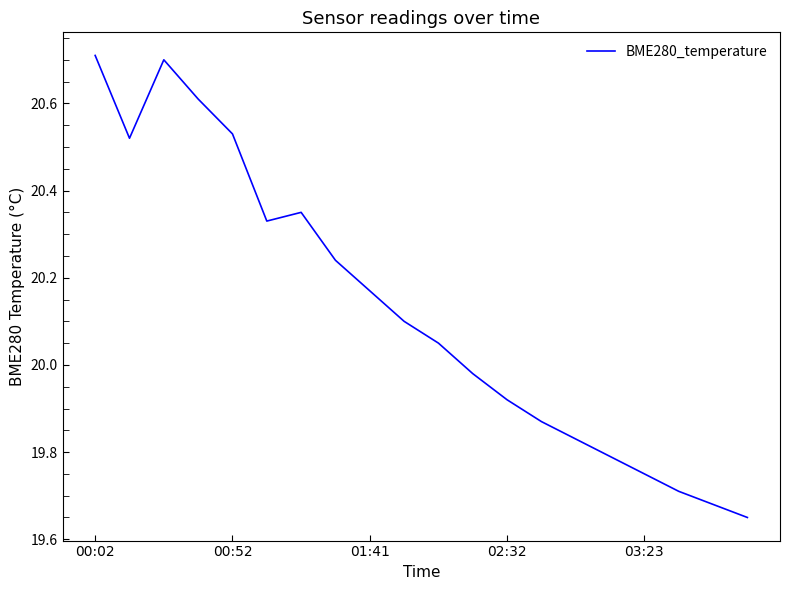

What is the maximum value shown in the chart?

20.7